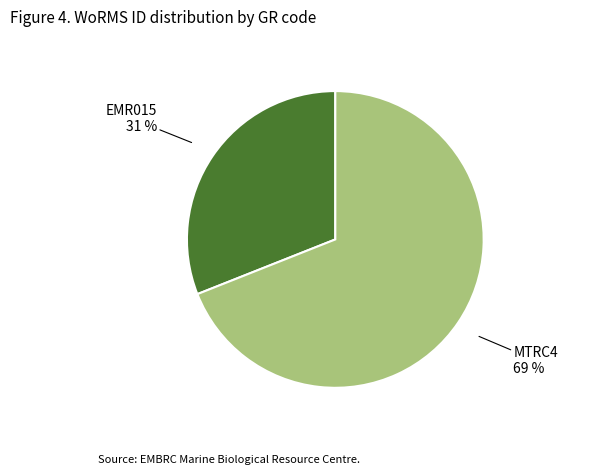

To the nearest percent, what is the difference between the EMR015 and MTRC4 slice percentages?

38%